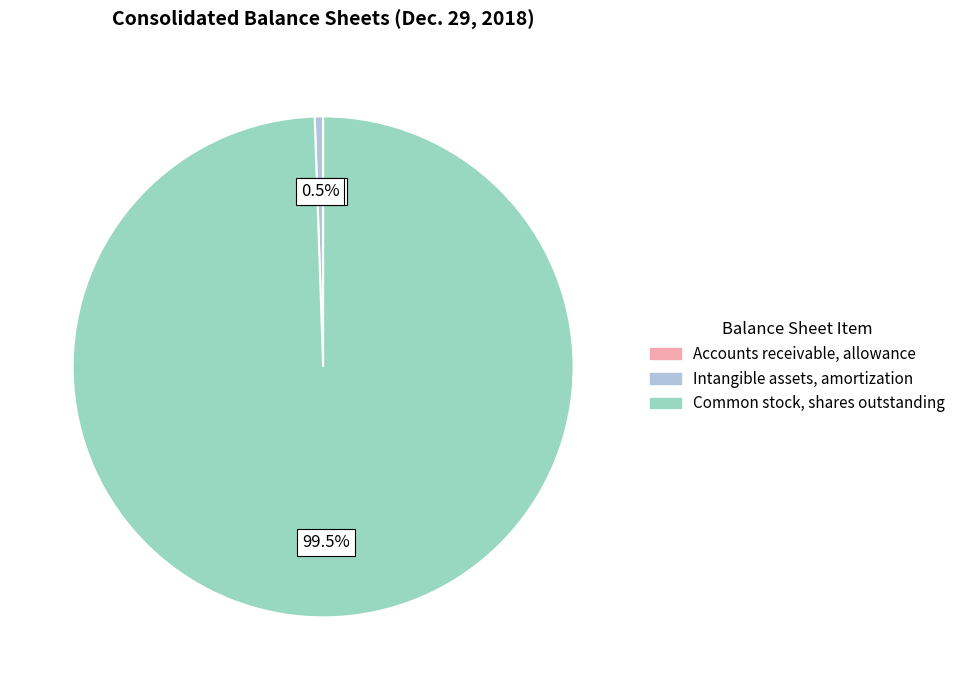

What is the majority slice?

Common stock, shares outstanding